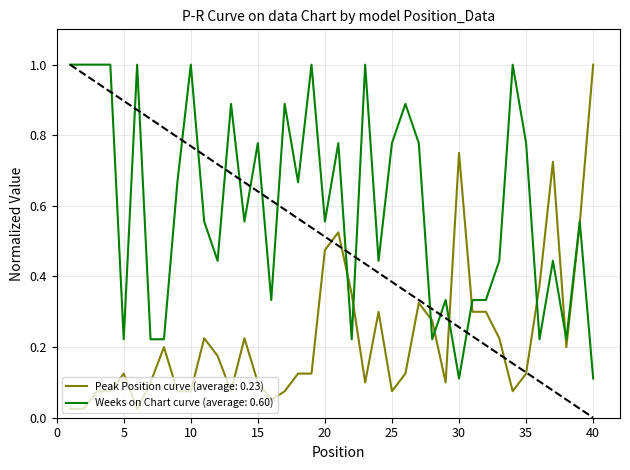

Which series has the largest total across all categories?

Weeks on Chart curve (average: 0.60)